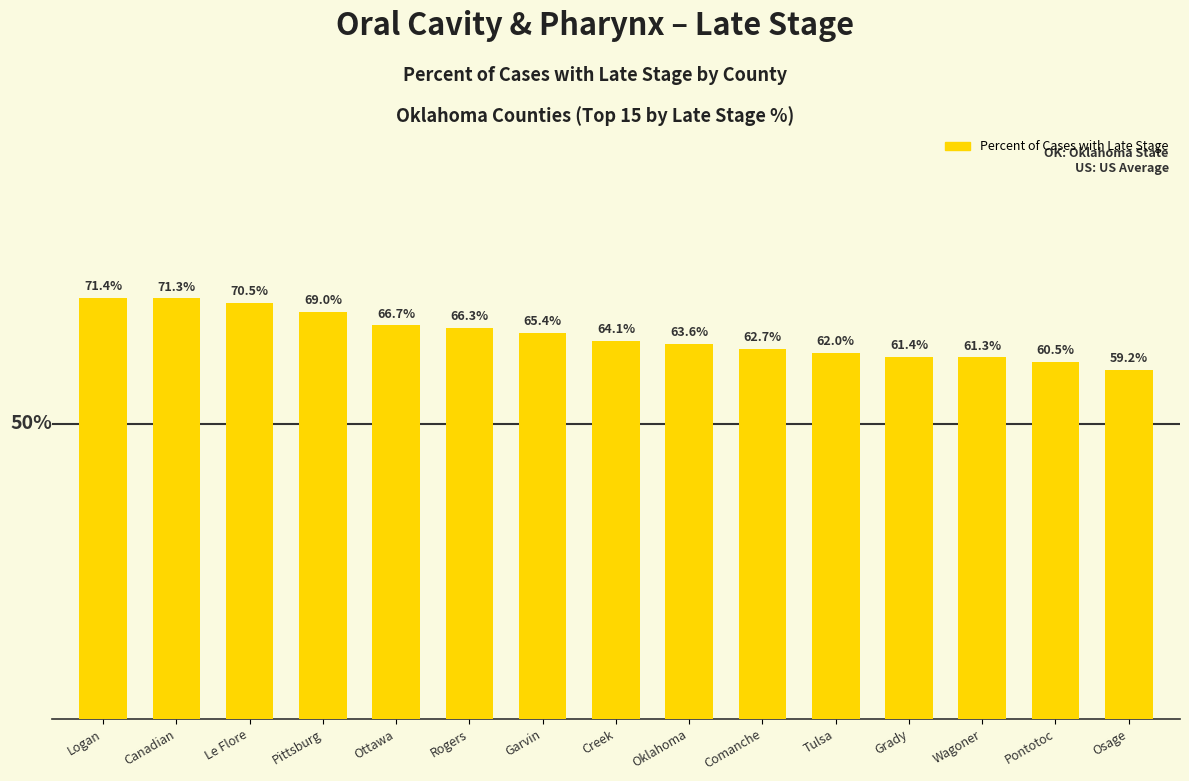

List the labels in order of value, largest first.

Logan, Canadian, Le Flore, Pittsburg, Ottawa, Rogers, Garvin, Creek, Oklahoma, Comanche, Tulsa, Grady, Wagoner, Pontotoc, Osage